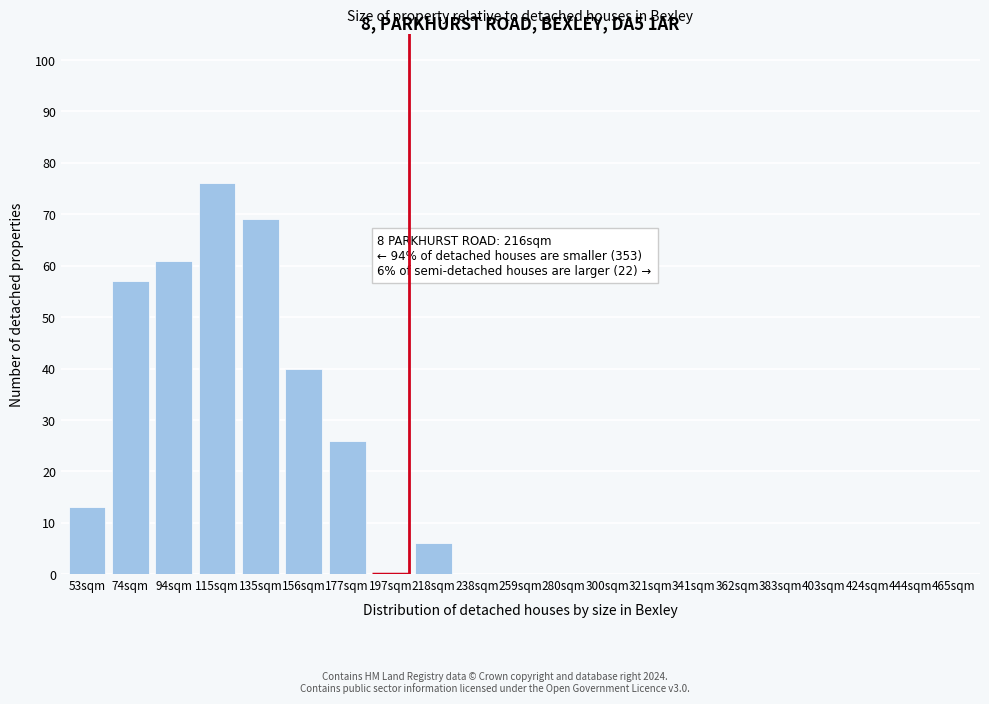

Reading right to left, list all the values displayed in this chart.

465sqm=0	444sqm=0	424sqm=0	403sqm=0	383sqm=0	362sqm=0	341sqm=0	321sqm=0	300sqm=0	280sqm=0	259sqm=0	238sqm=0	218sqm=6	197sqm=0	177sqm=26	156sqm=40	135sqm=69	115sqm=76	94sqm=61	74sqm=57	53sqm=13